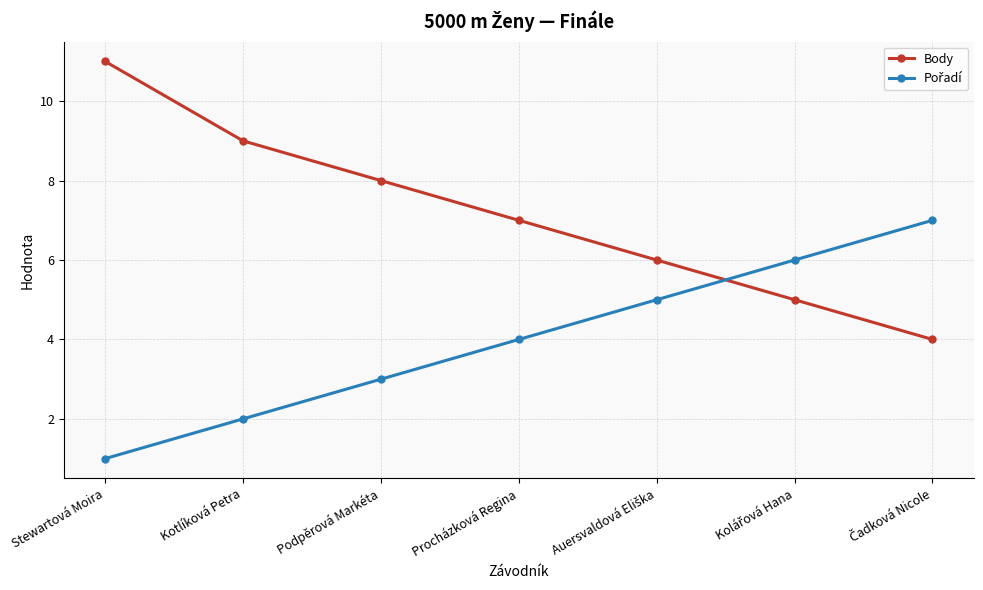

How many distinct data groups are displayed?

2